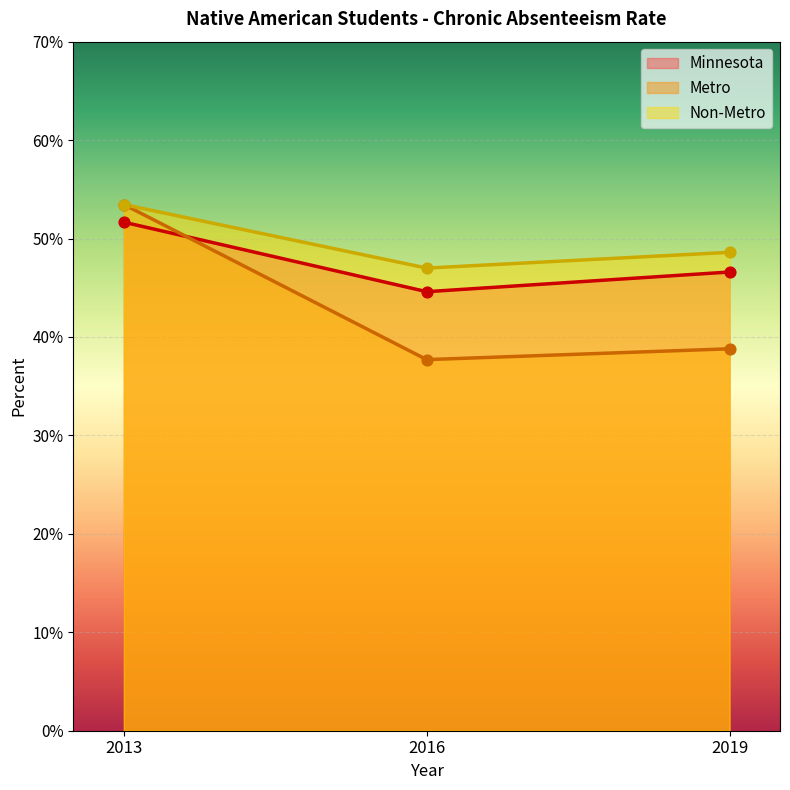

What are all the series names shown in the legend?

Minnesota, Metro, Non-Metro